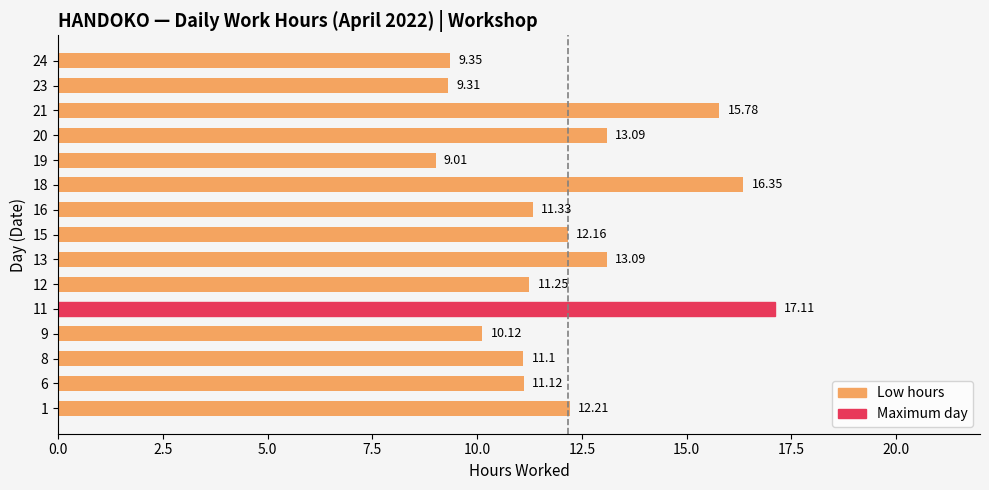

Which category has the highest value across all series?

11